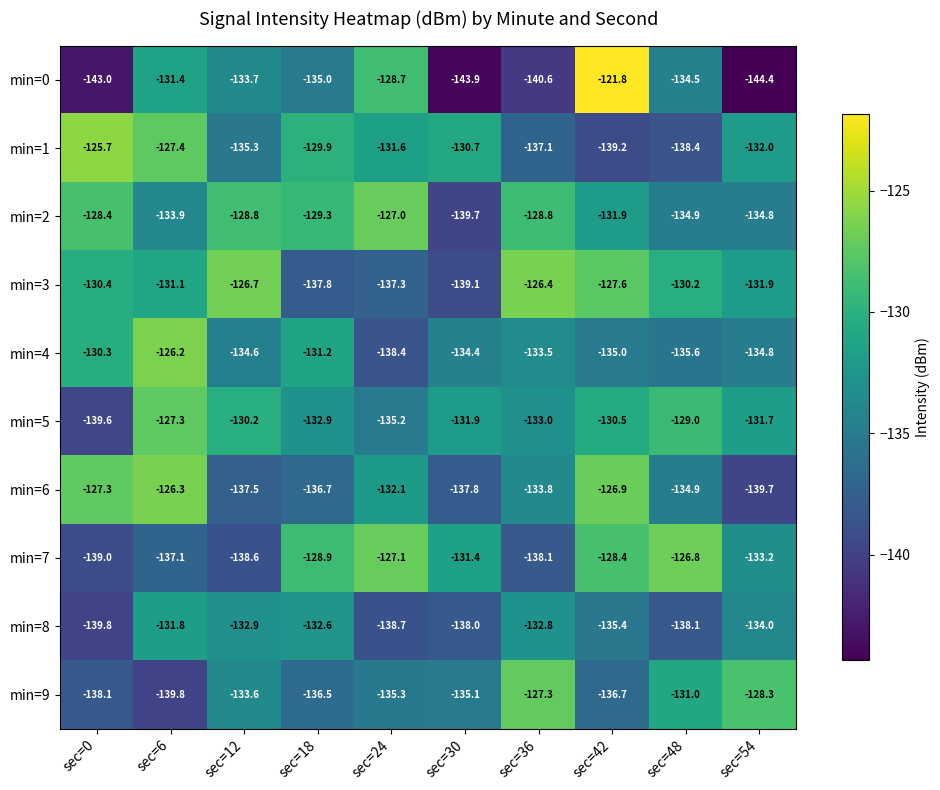

What is the smallest value displayed?

-144.4